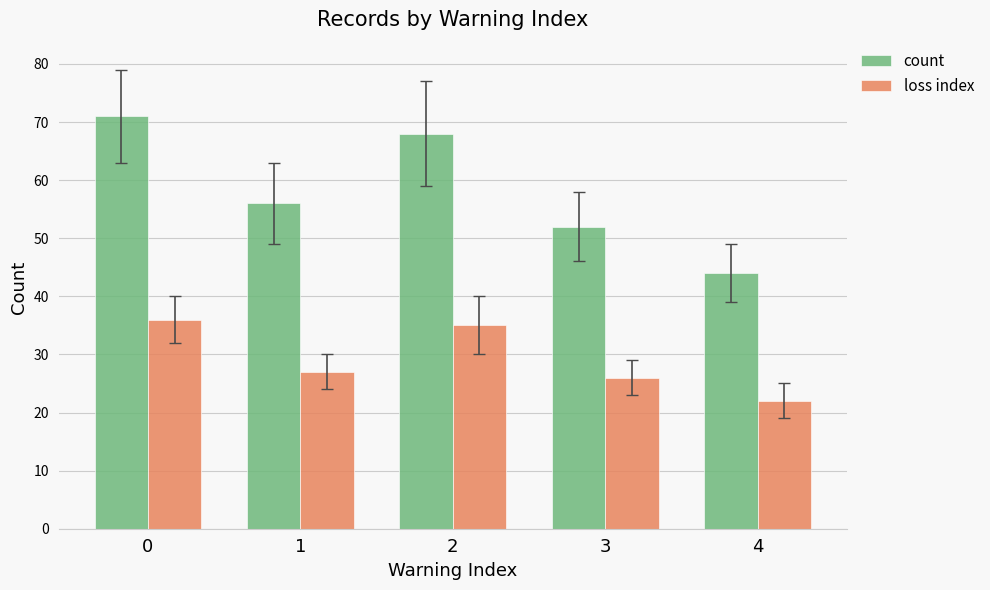

The loss index series shows 12 at 4. True or false?

False